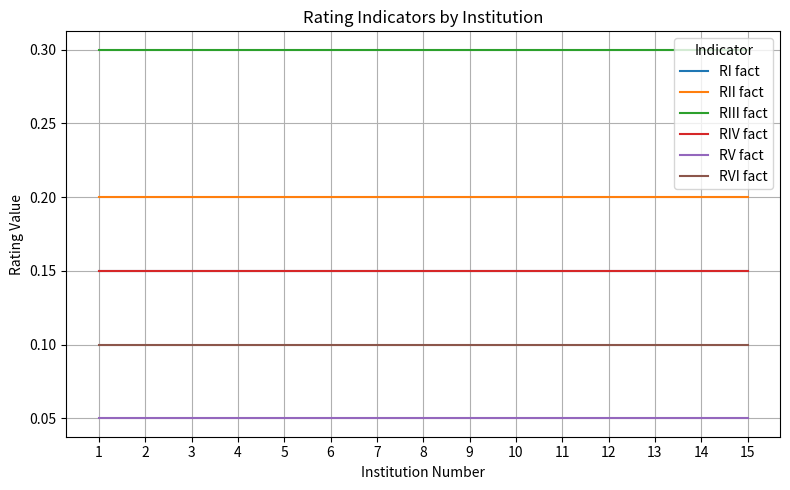

What value does the RI fact series have at 10?

0.1